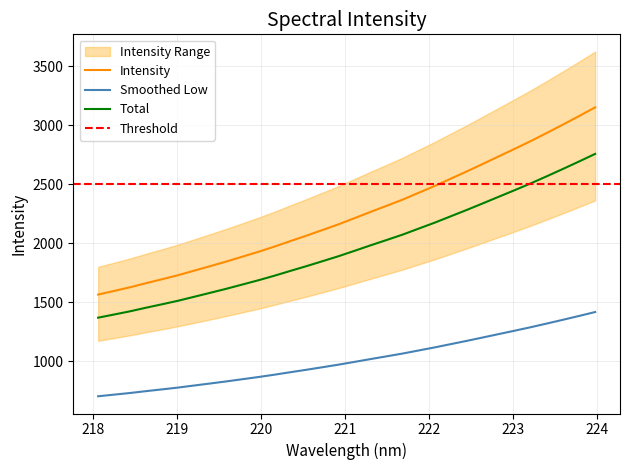

What is the highest value of the Total series?

2757.2